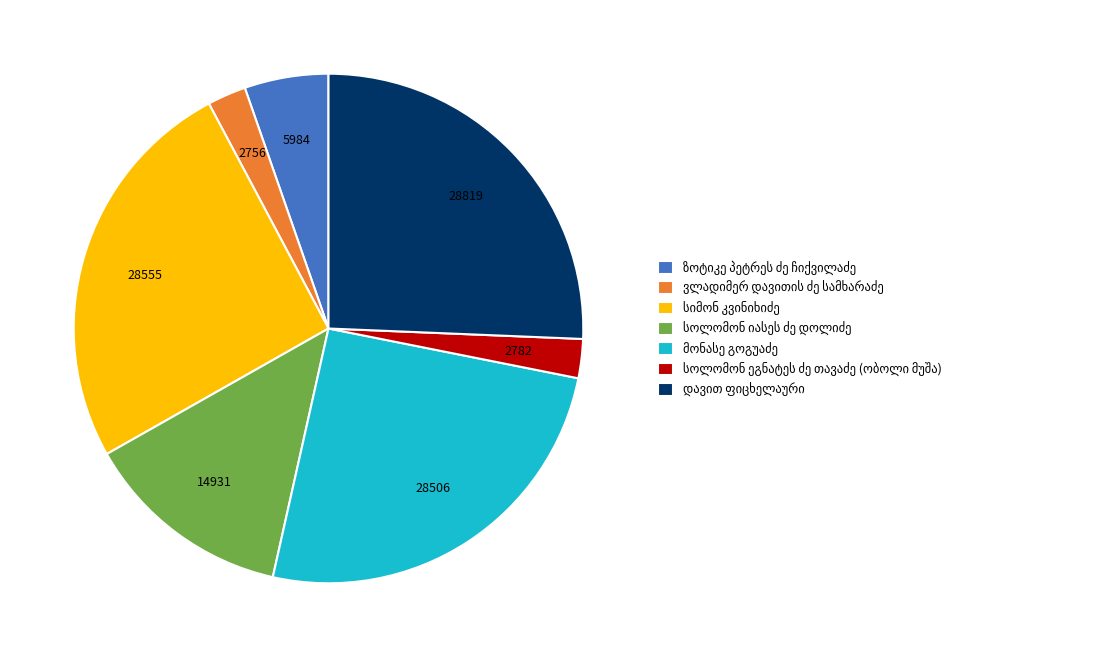

Is there a majority slice in this chart?

No